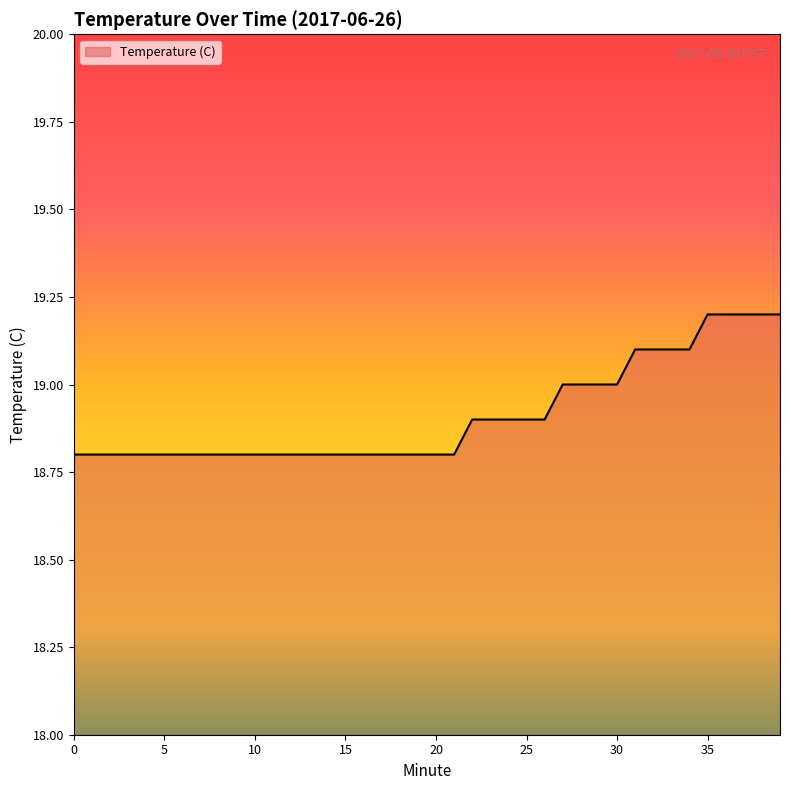

Reading left to right, transcribe all the data shown in this chart.

18.8	18.8	18.8	18.8	18.8	18.8	18.8	18.8	18.8	18.8	18.8	18.8	18.8	18.8	18.8	18.8	18.8	18.8	18.8	18.8	18.8	18.8	18.9	18.9	18.9	18.9	18.9	19.0	19.0	19.0	19.0	19.1	19.1	19.1	19.1	19.2	19.2	19.2	19.2	19.2